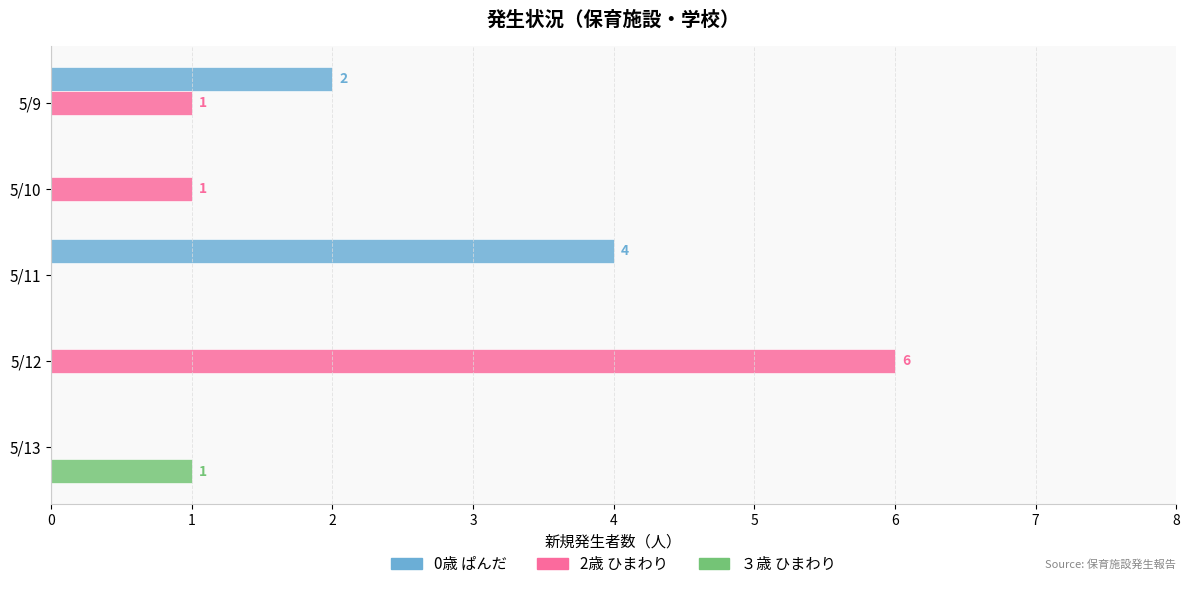

At which category does the chart reach its peak across all series?

5/12